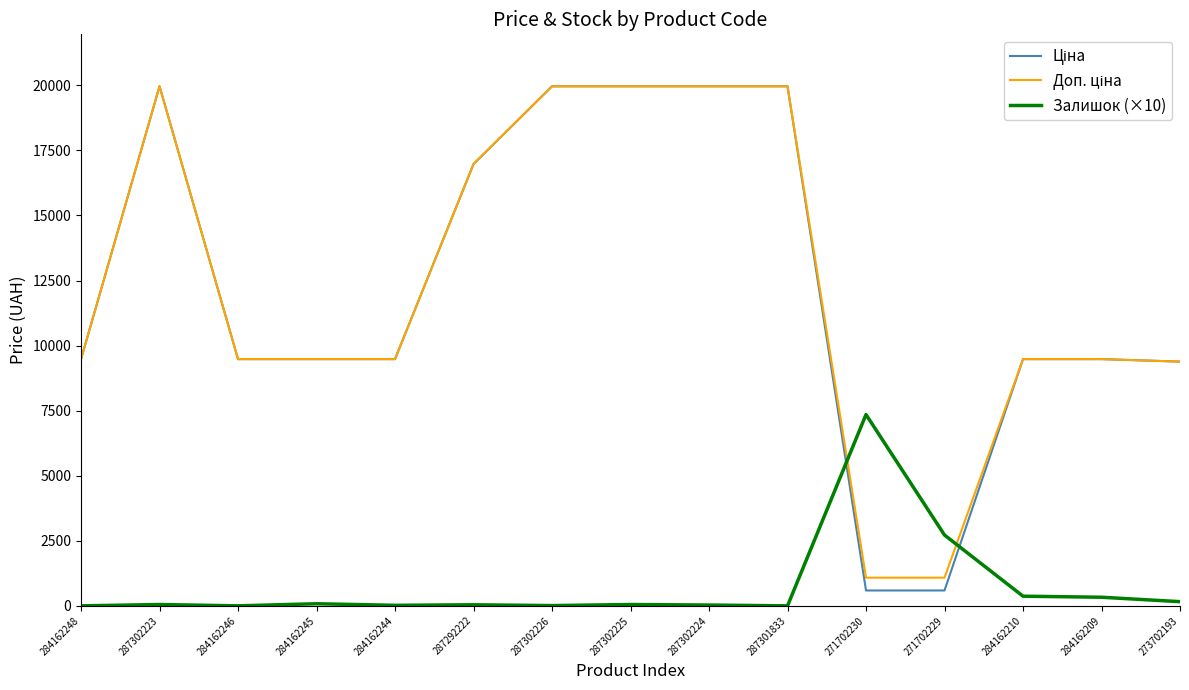

What is the maximum value shown in the chart?

19964.2